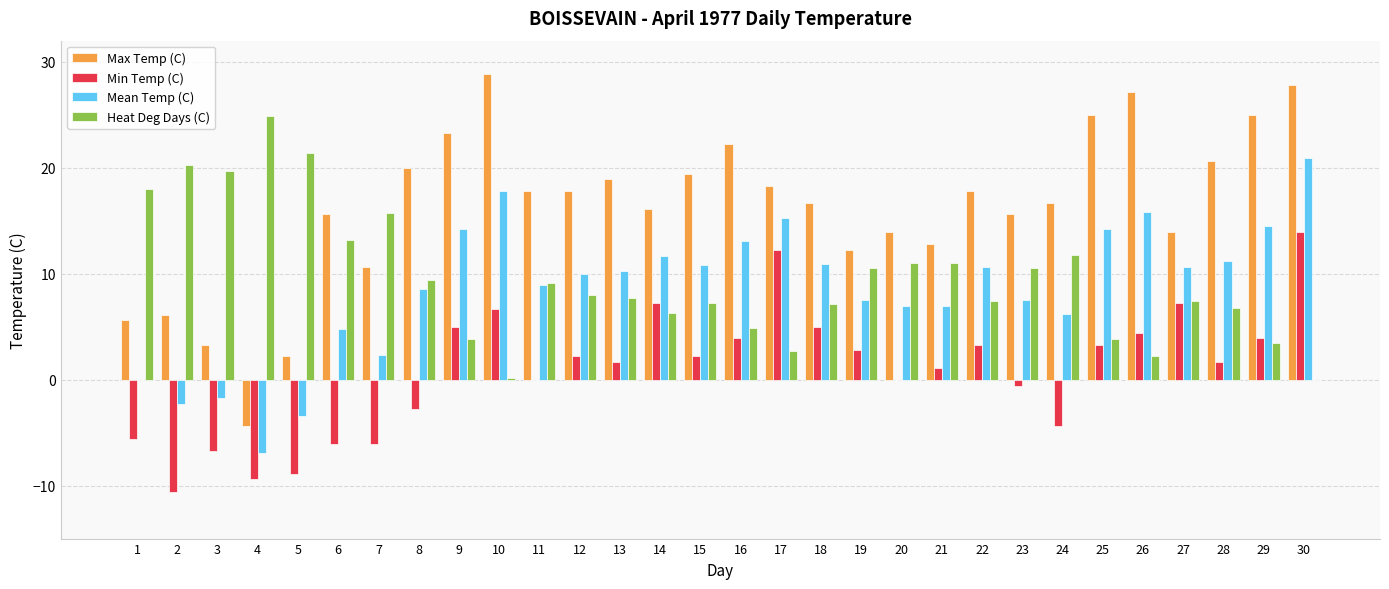

What is the sum of the Min Temp (C) values at 12 and 29?

6.1